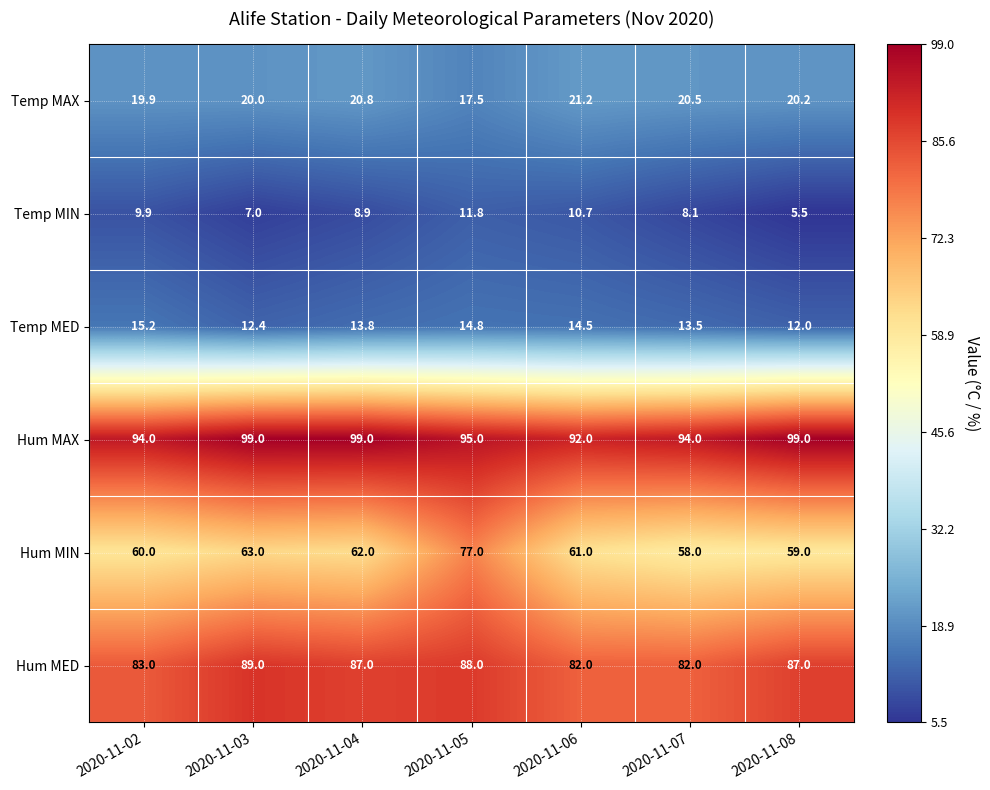

How many Hum MED values are between 82 and 88?

6